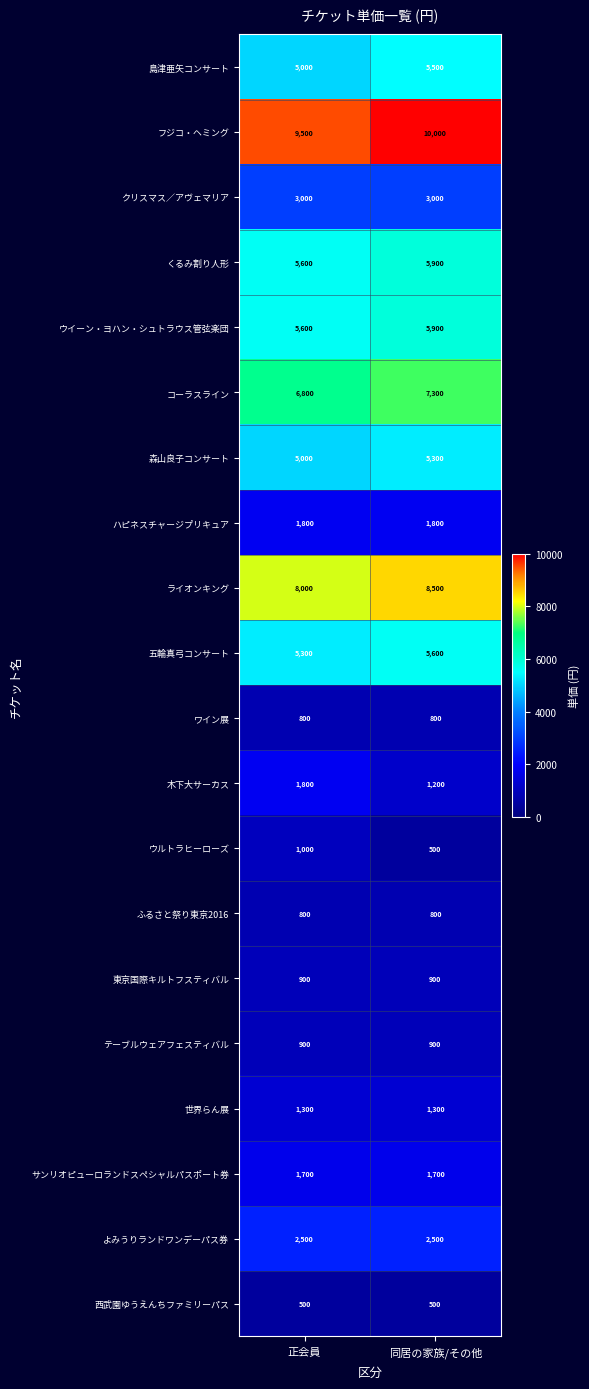

At which label does 島津亜矢コンサート reach its minimum?

正会員